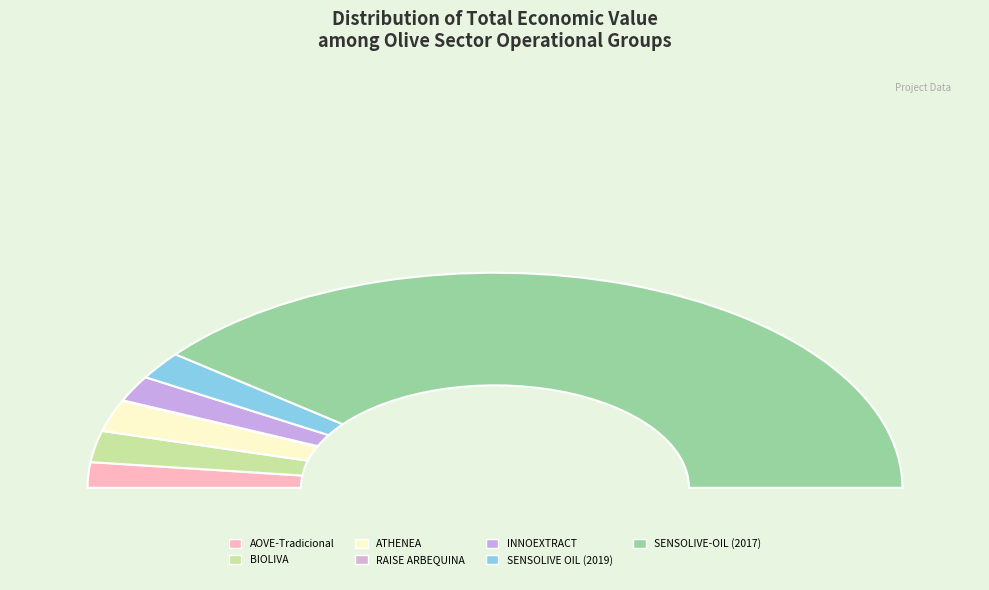

Is the sum of INNOEXTRACT and RAISE ARBEQUINA greater than half?

No